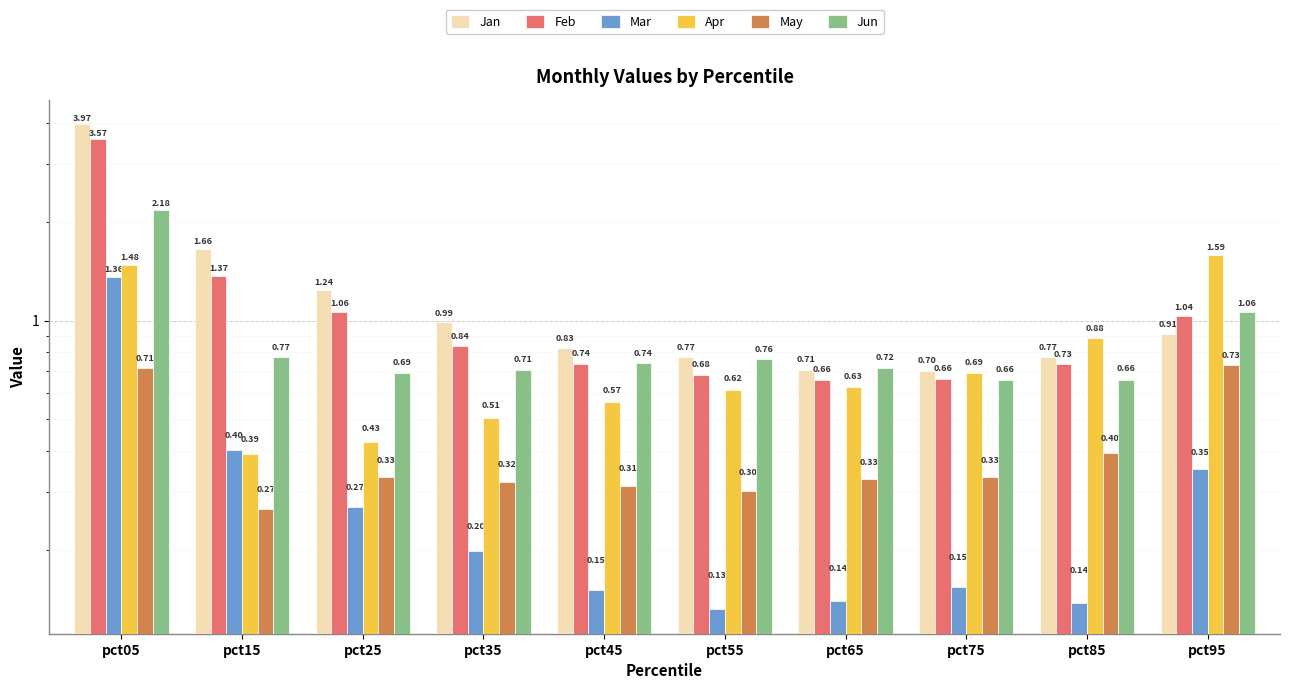

What is the difference between the Feb values at pct05 and pct35?

2.7